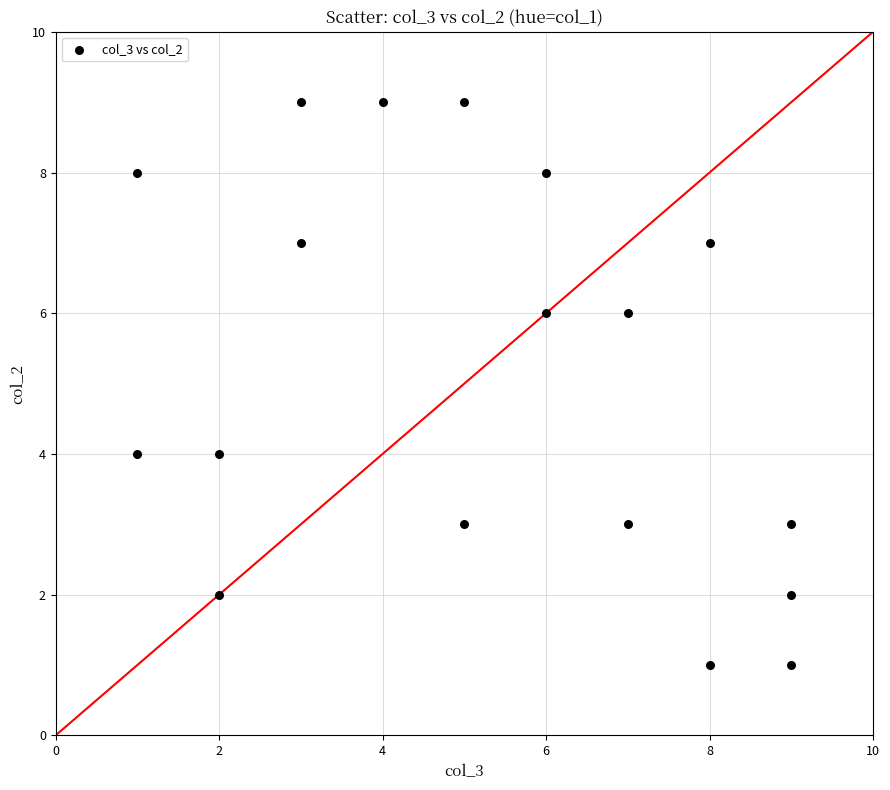

What is the range of Y values (max minus min)?

8